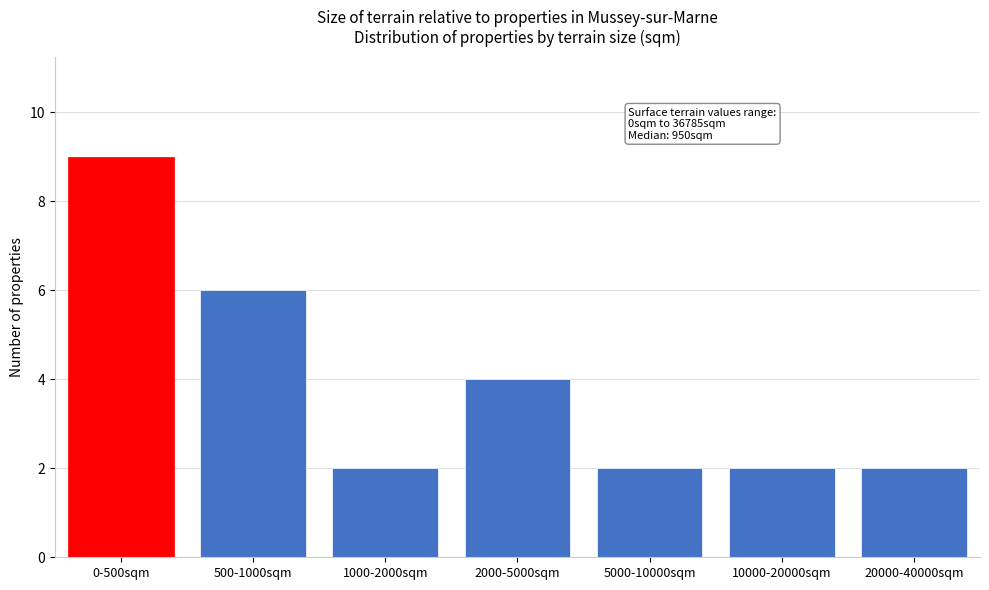

Reading left to right, extract all data points from this chart.

0-500sqm=9	500-1000sqm=6	1000-2000sqm=2	2000-5000sqm=4	5000-10000sqm=2	10000-20000sqm=2	20000-40000sqm=2